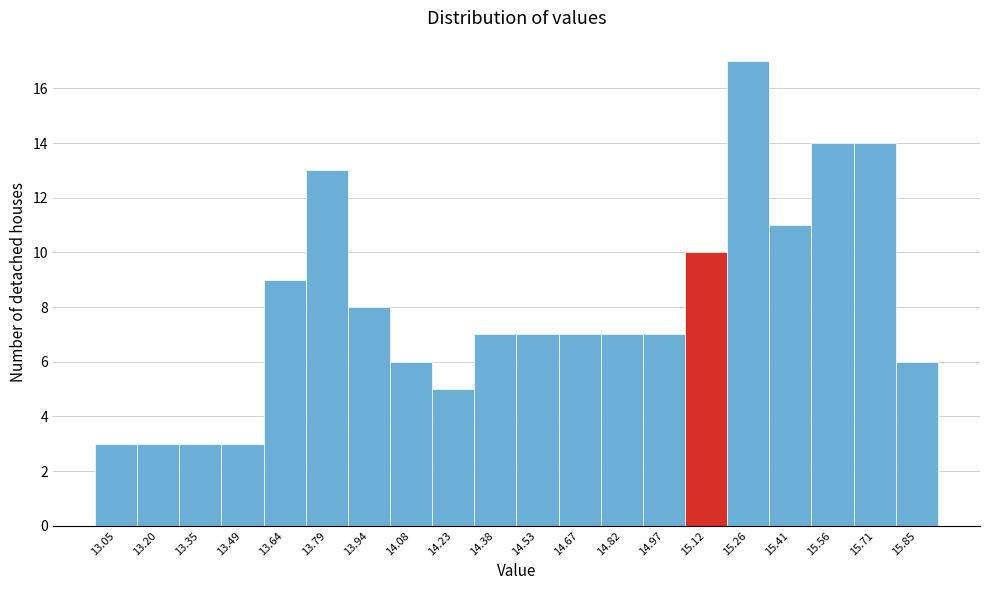

Reading left to right, what are all the values shown in this chart?

13.05=3	13.20=3	13.35=3	13.49=3	13.64=9	13.79=13	13.94=8	14.08=6	14.23=5	14.38=7	14.53=7	14.67=7	14.82=7	14.97=7	15.12=10	15.26=17	15.41=11	15.56=14	15.71=14	15.85=6